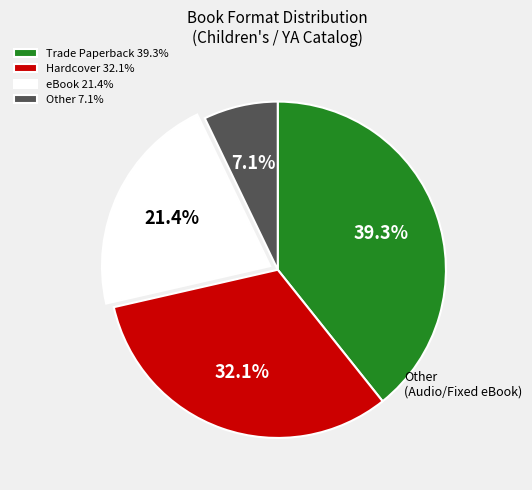

Which category has the biggest portion of the pie?

Trade Paperback